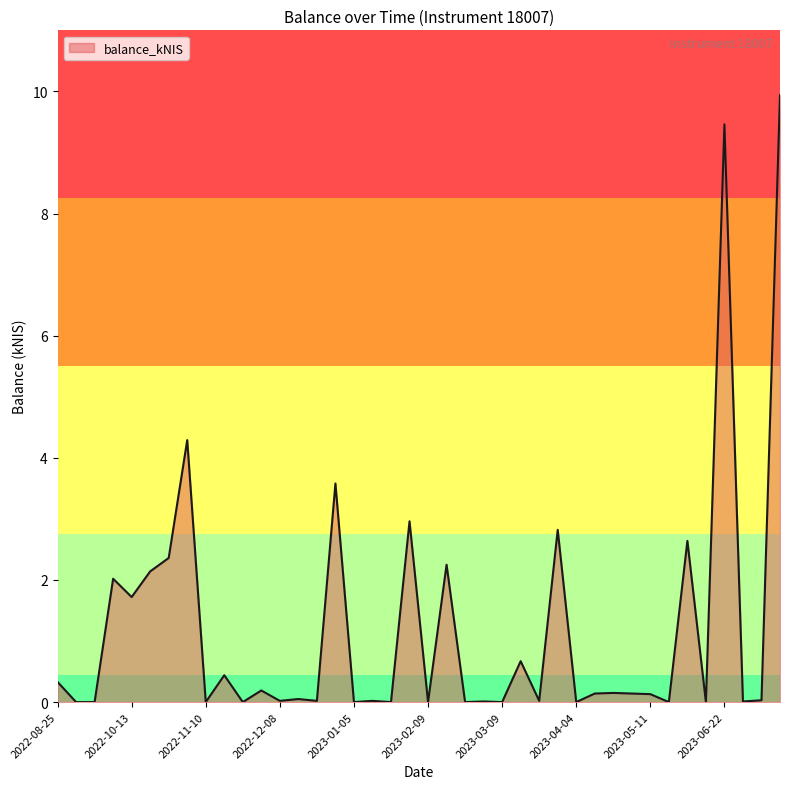

What is the maximum value shown in the chart?

9.9